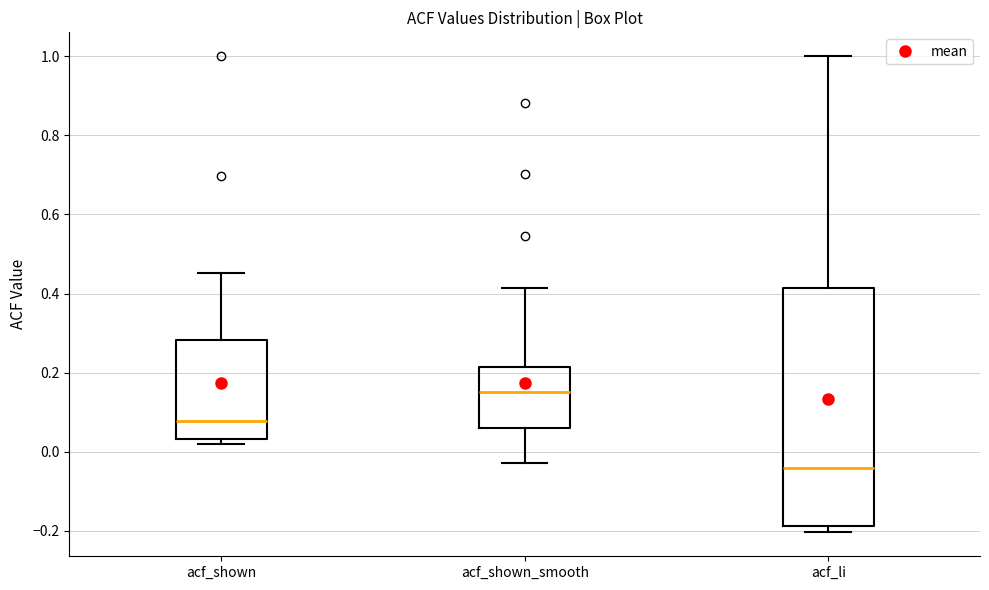

Reading left to right, read every box against the y-axis: the position of its median line, the range the box covers, and the ends of its whiskers. The values are not printed on the chart, so give them approximately, as read against the axis.

acf_shown: median 0.08, box 0.04 to 0.28, whiskers 0.02 to 0.46
acf_shown_smooth: median 0.16, box 0.06 to 0.22, whiskers -0.02 to 0.42
acf_li: median -0.04, box -0.18 to 0.42, whiskers -0.20 to 1.00